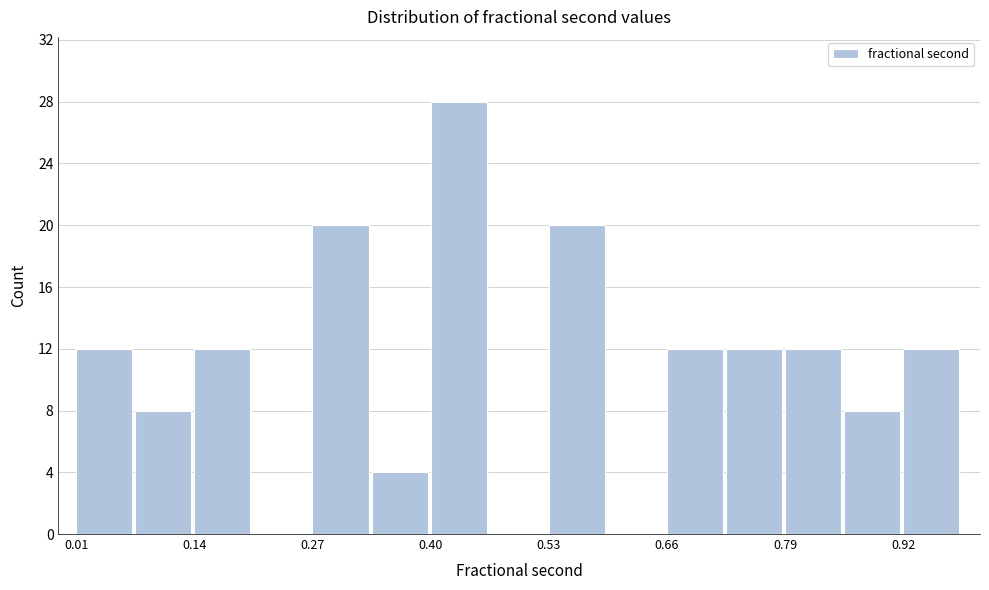

Around what value on the x-axis is the tallest bar? Give the approximate position of its centre, as read against the axis.

0.44